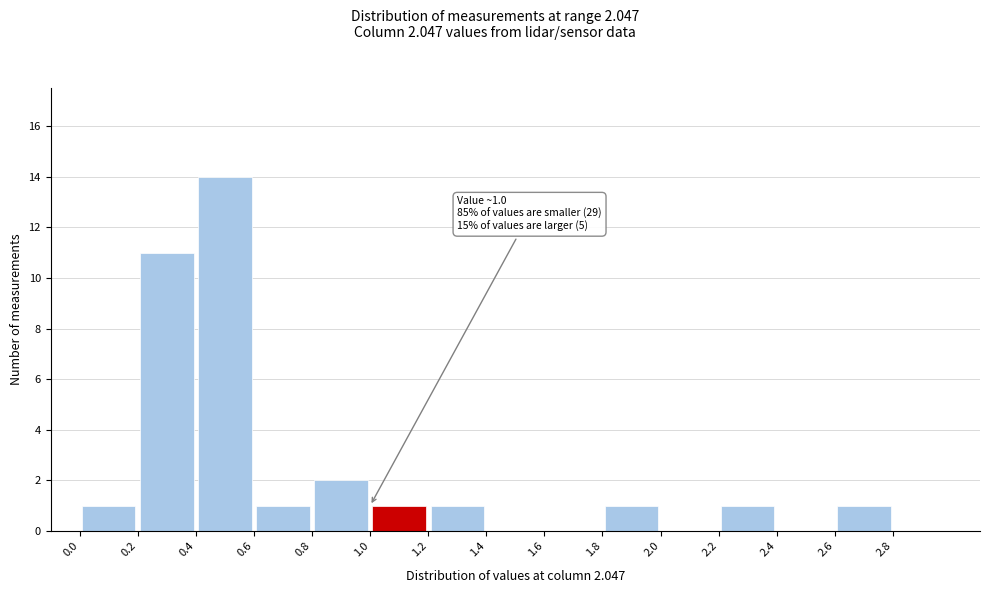

Which range on the x-axis has the tallest bar?

0.4 to 0.6